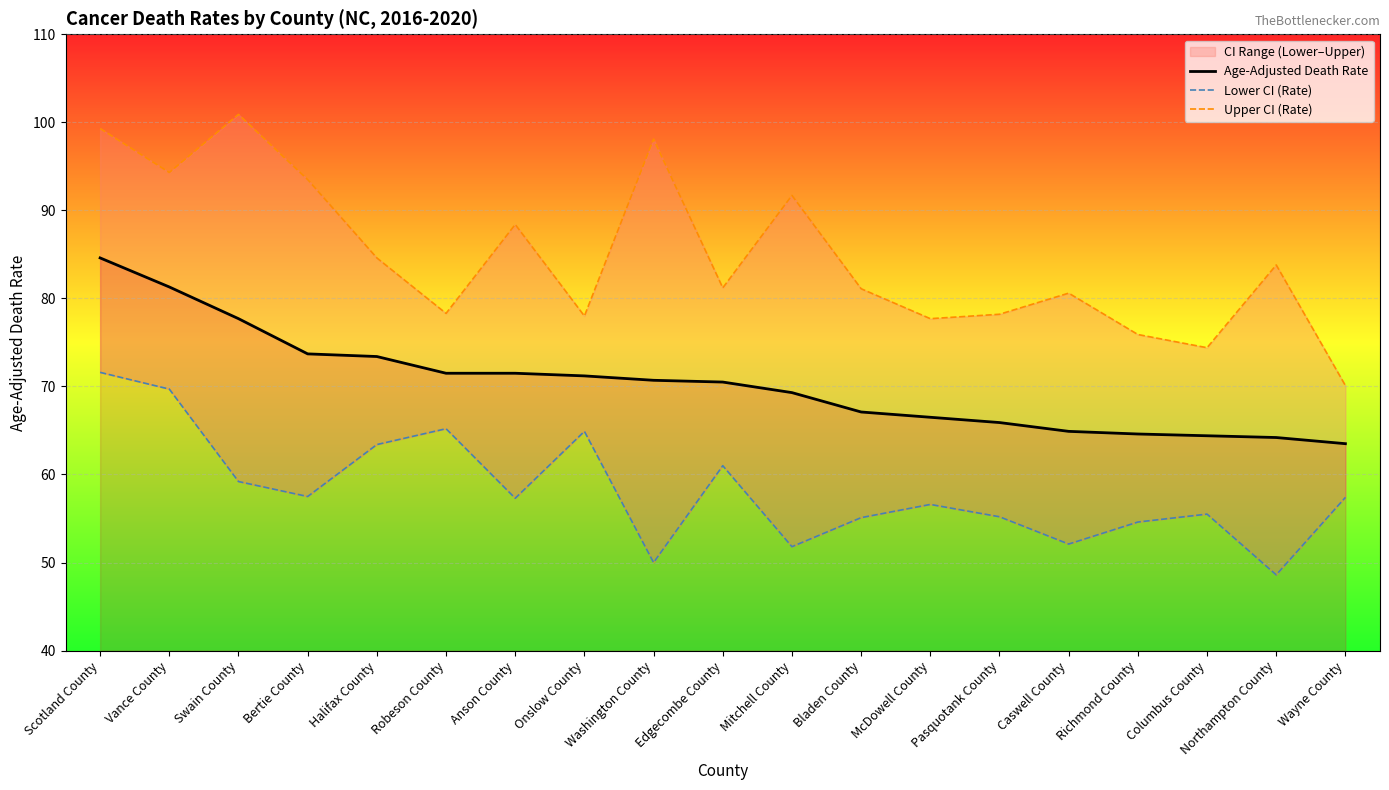

What is the minimum value shown in the chart?

48.6